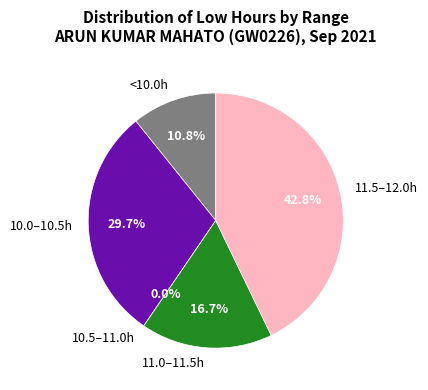

The Fri slice represents 19% of the pie. True or false?

False